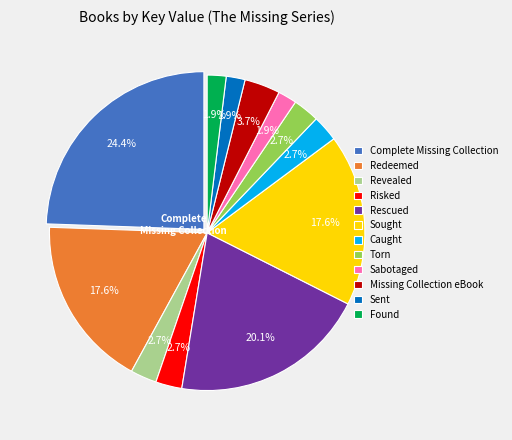

Count the number of slices in the pie.

12